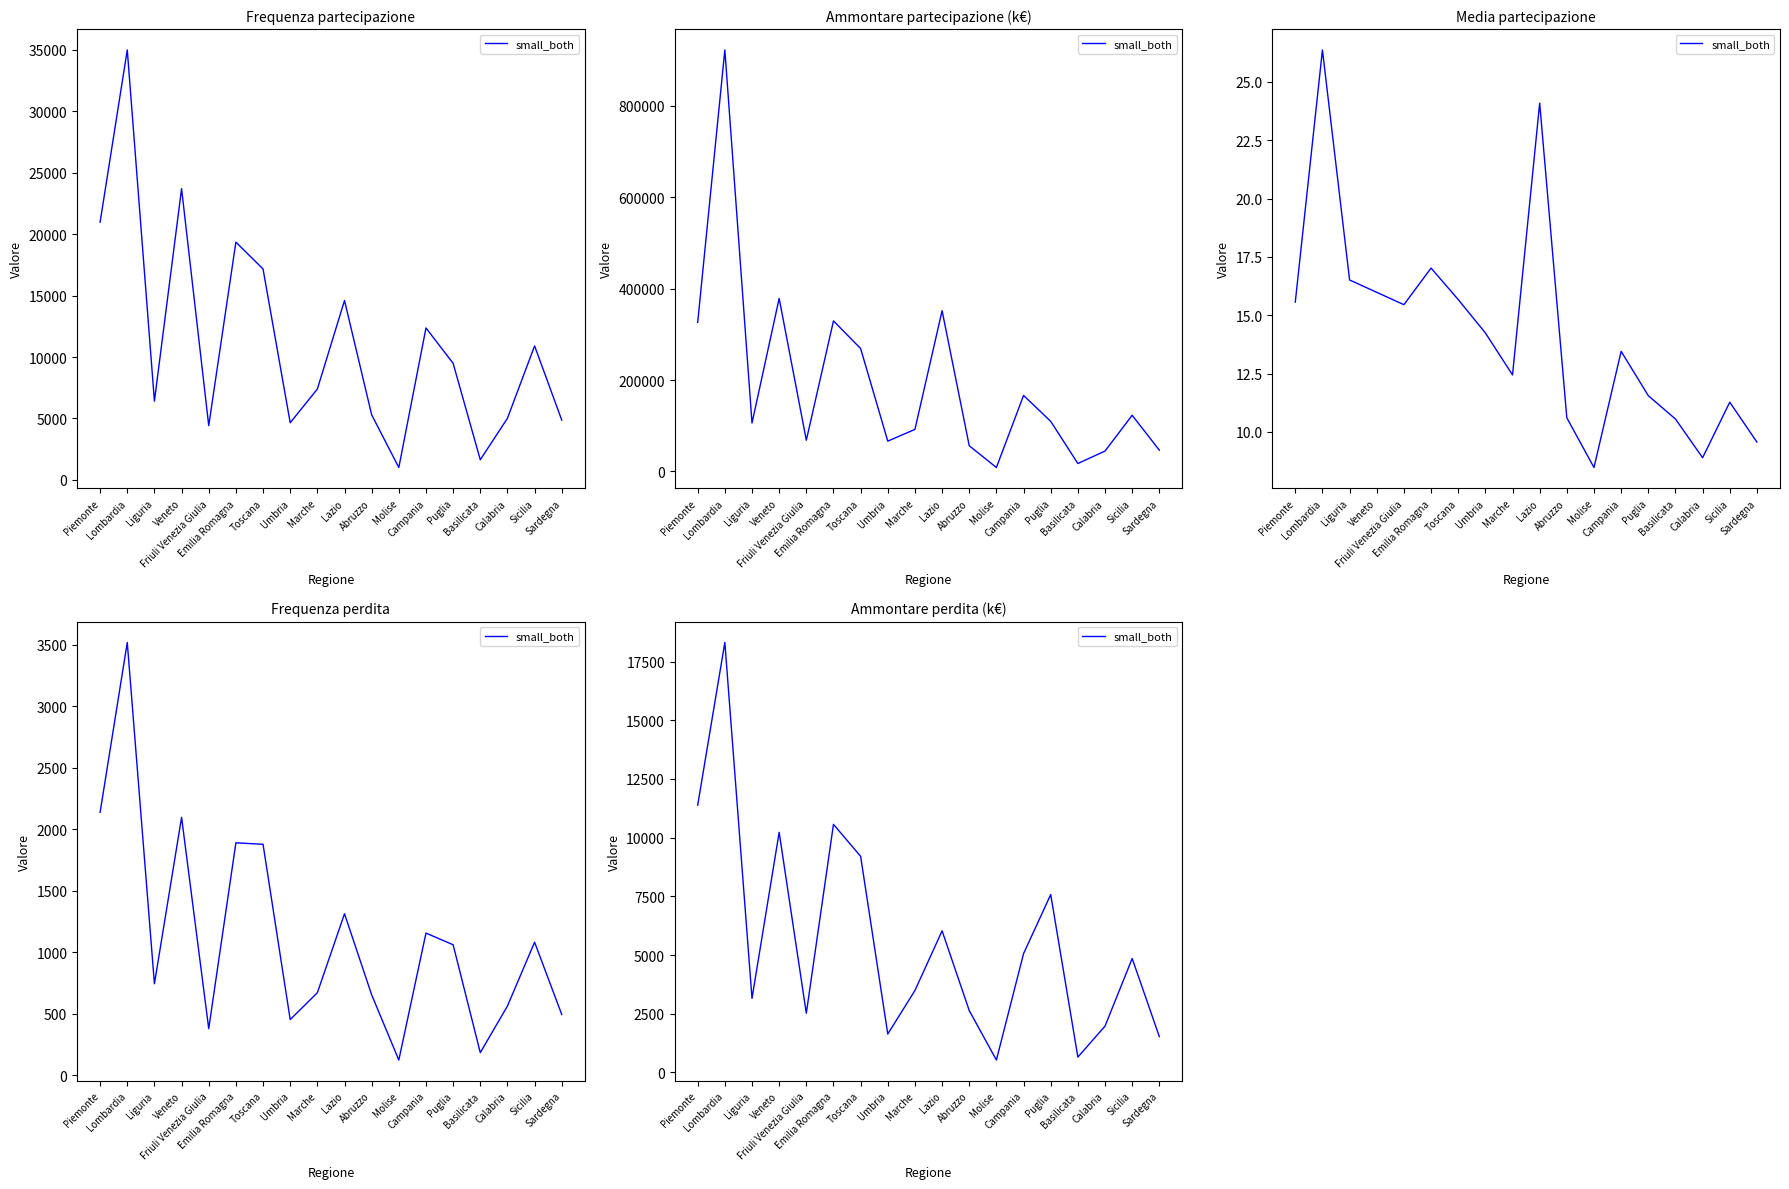

Rank the categories by value from highest to lowest.

Lombardia, Piemonte, Emilia Romagna, Veneto, Toscana, Puglia, Lazio, Campania, Sicilia, Marche, Liguria, Abruzzo, Friuli Venezia Giulia, Calabria, Umbria, Sardegna, Basilicata, Molise